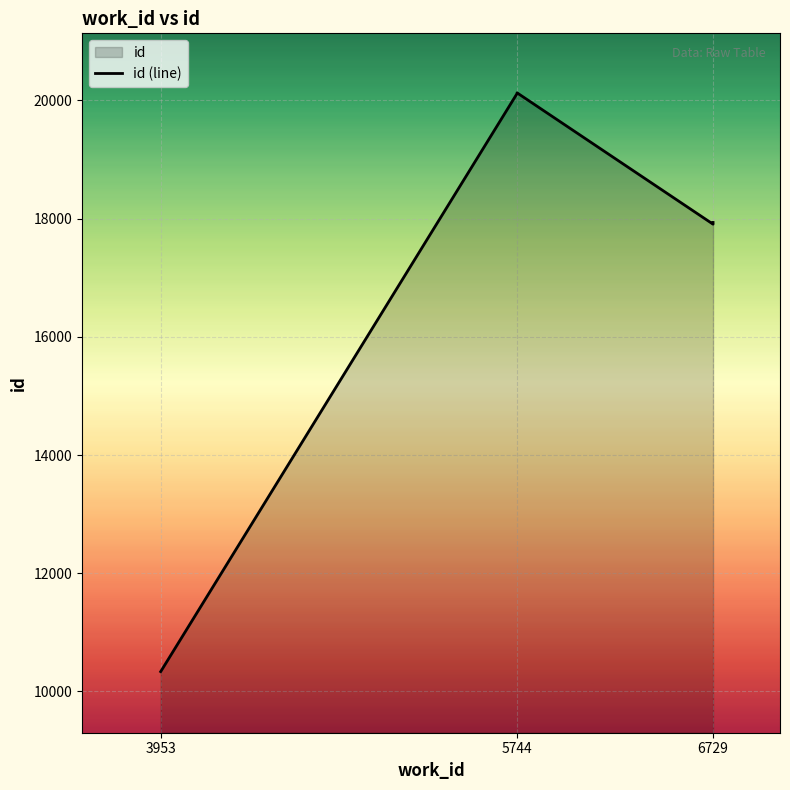

What is the label of the 2nd point from the left?

5744